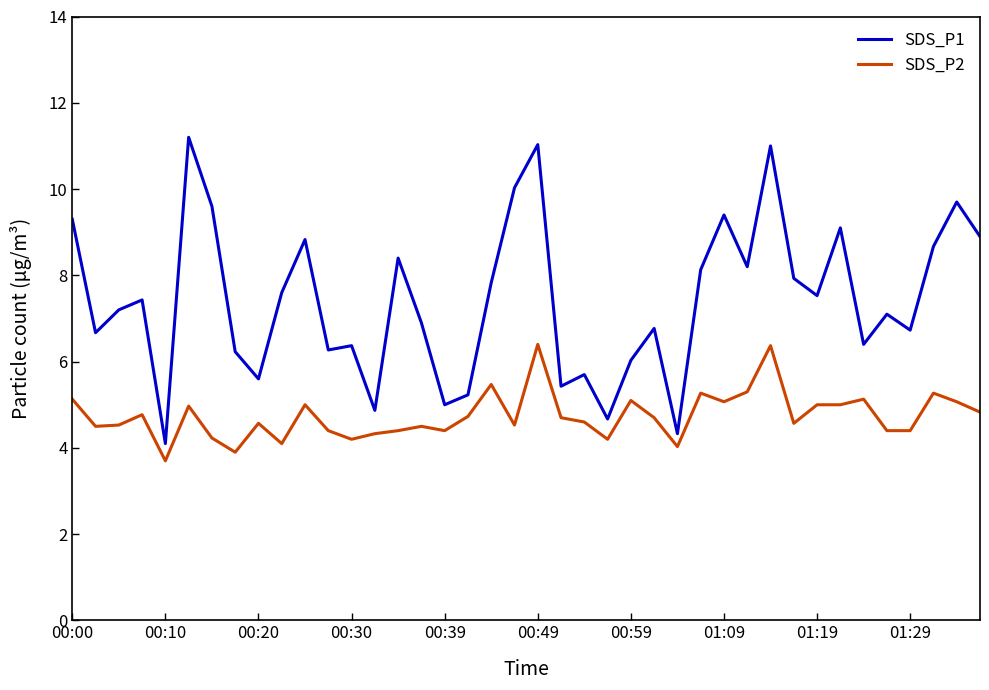

What is the difference between the maximum and minimum values in the SDS_P1 series?

7.1